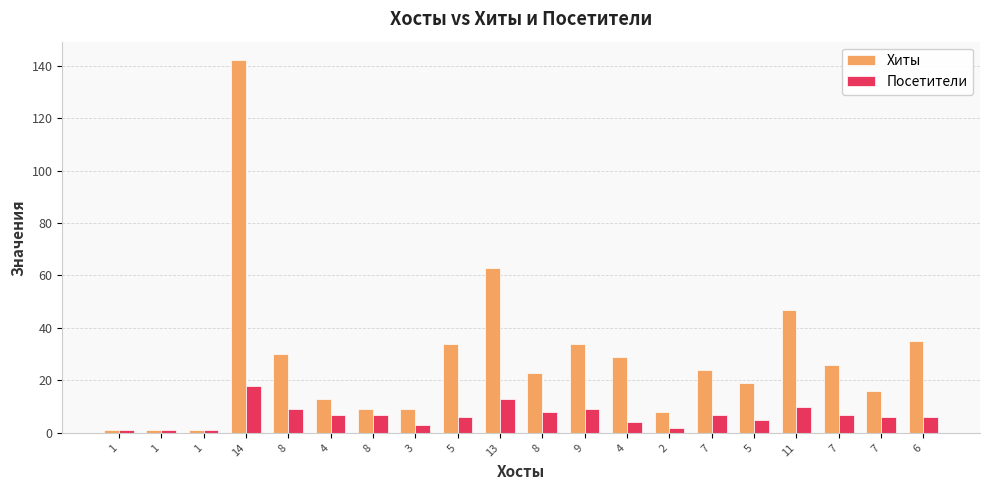

What are all the series names shown in the legend?

Хиты, Посетители